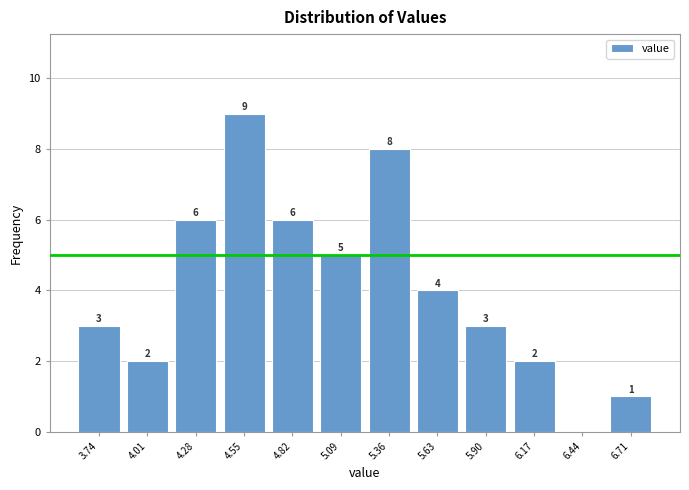

Over which range of the x-axis is the bar tallest?

4.40 to 4.70